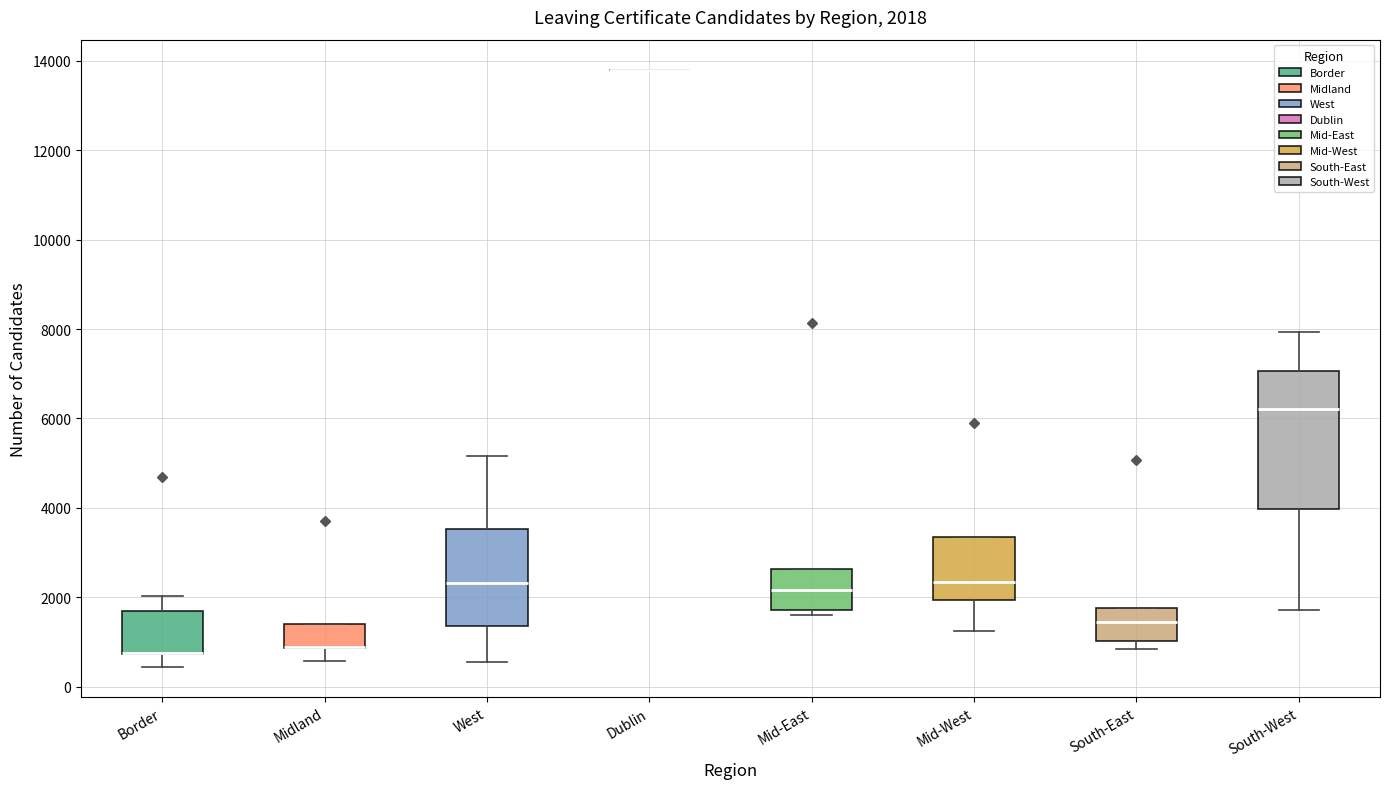

Which box is the tallest, from its lower edge to its upper edge?

South-West